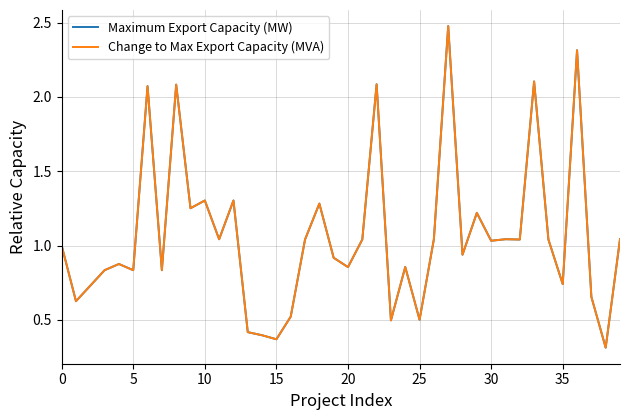

What is the smallest value displayed?

0.3